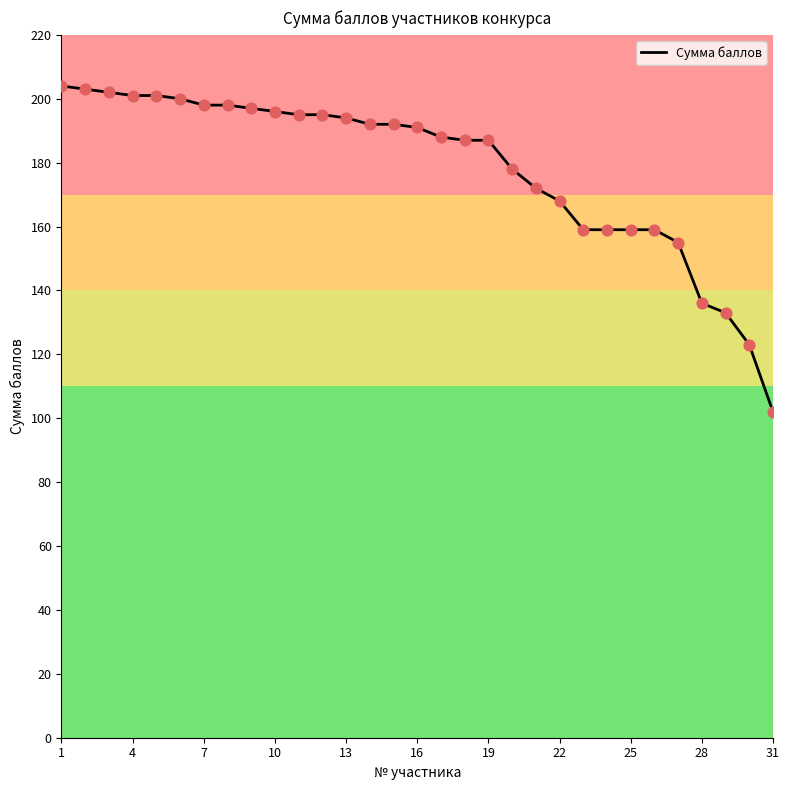

What is the difference between the maximum and minimum values?

102